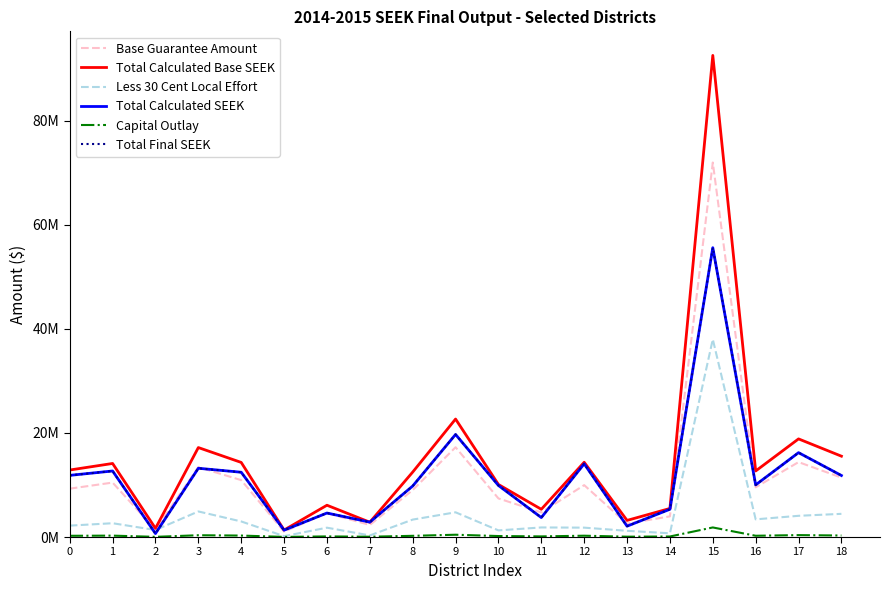

List the labels in order of Capital Outlay value, largest first.

15, 9, 17, 3, 18, 4, 1, 12, 16, 0, 8, 10, 11, 6, 14, 13, 7, 2, 5